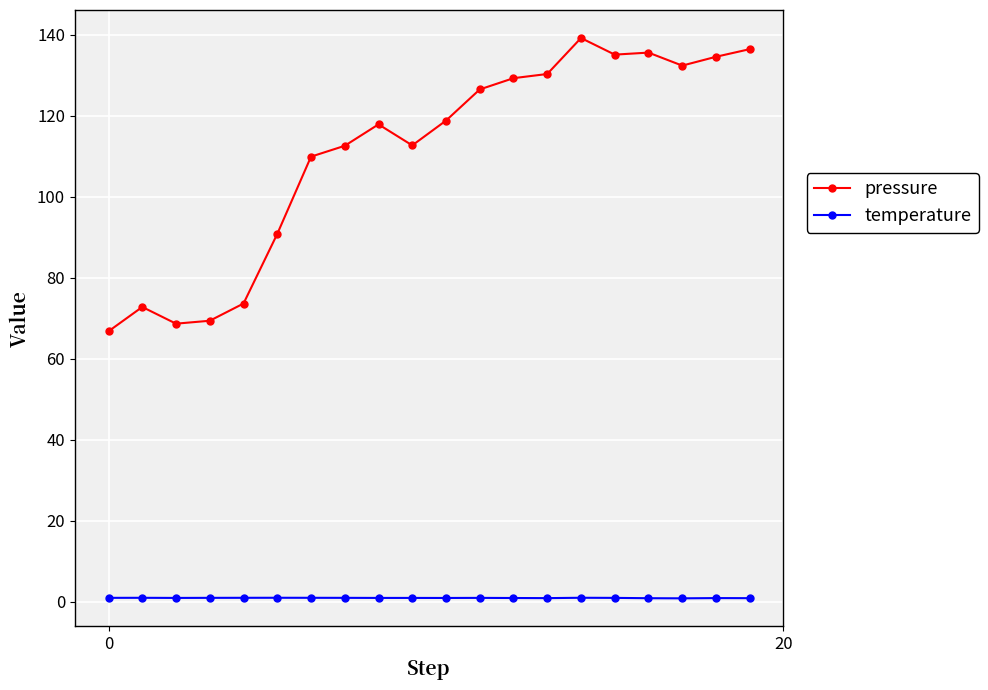

Which series has the largest total across all categories?

pressure